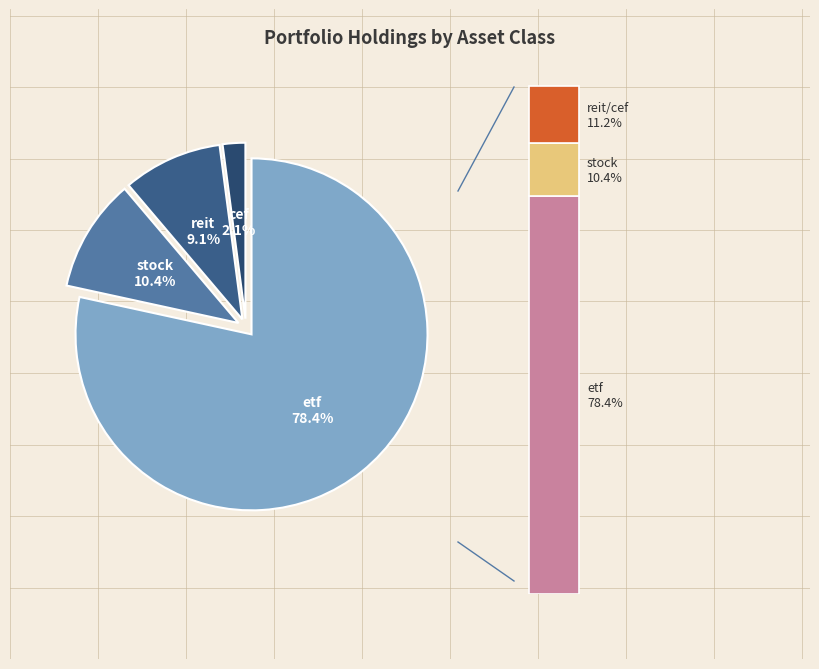

To the nearest percent, what percentage of the pie is cef?

2%